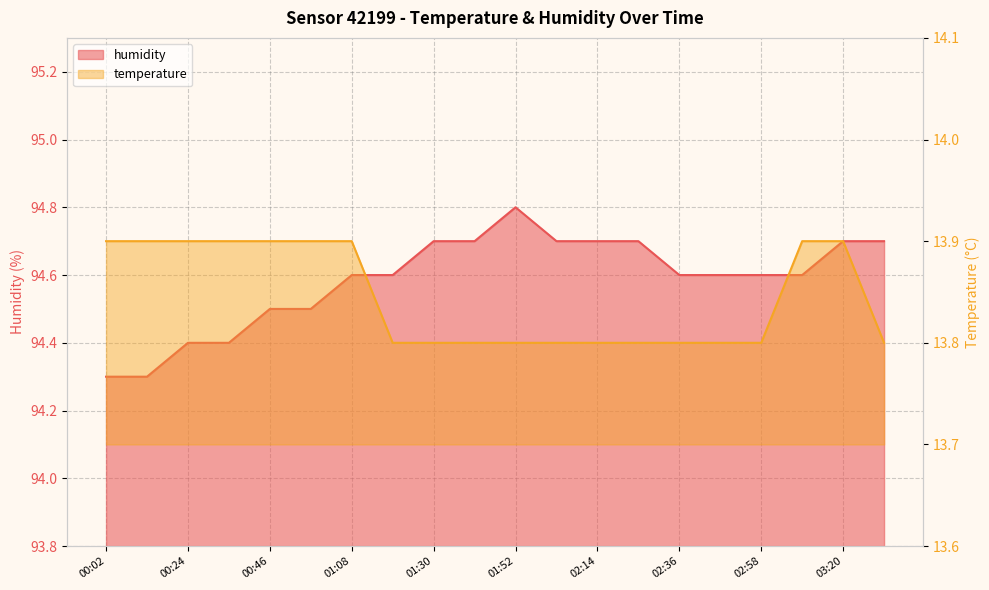

What is the value of the temperature point at the 9th from the left?

13.8